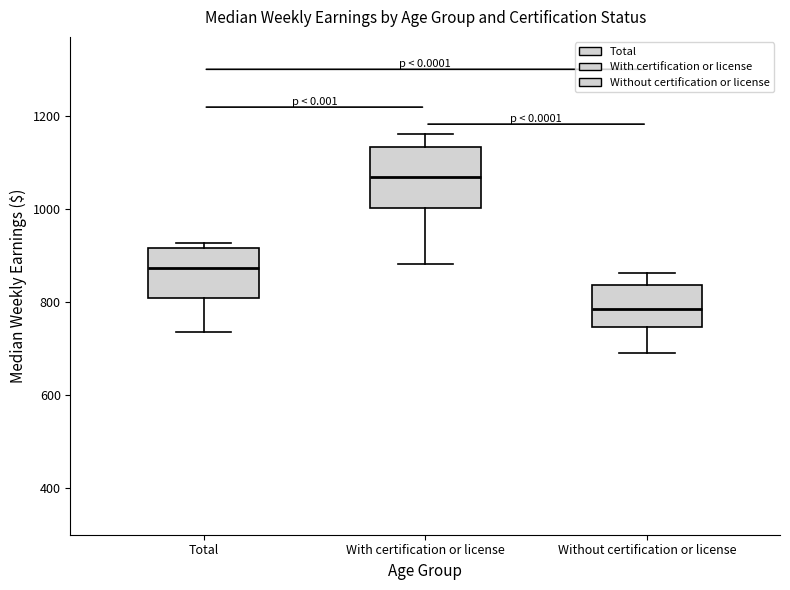

Reading left to right, read every box against the y-axis: the position of its median line, the range the box covers, and the ends of its whiskers. The values are not printed on the chart, so give them approximately, as read against the axis.

Total: median 880, box 800 to 920, whiskers 740 to 920 (just above the box's upper edge)
With certification or license: median 1060, box 1000 to 1140, whiskers 880 to 1160
Without certification or license: median 780, box 740 to 840, whiskers 700 to 860